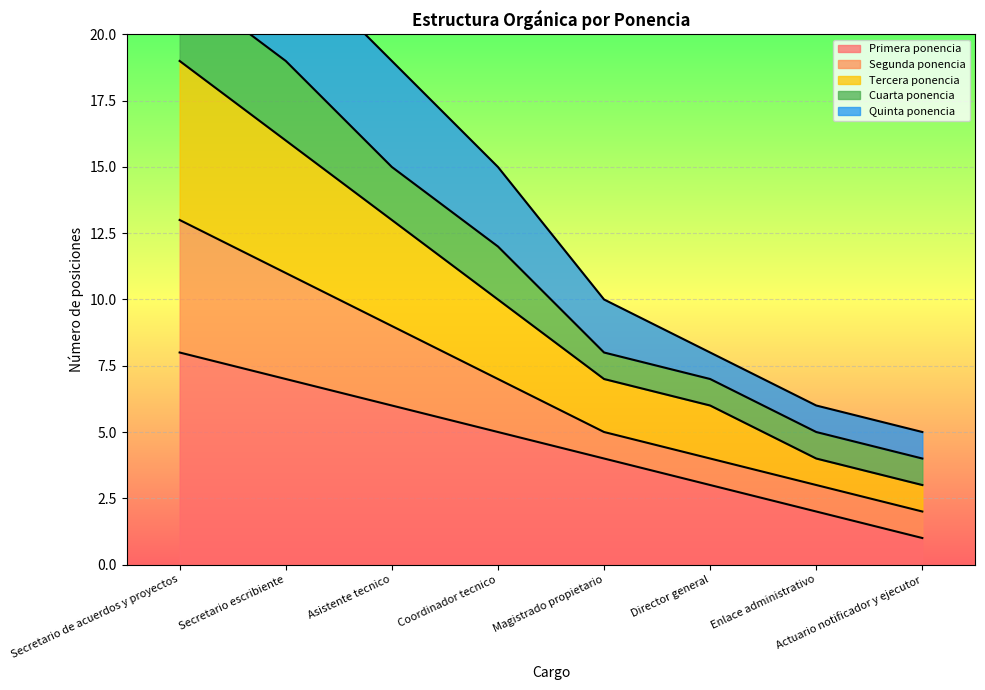

Where does the Primera ponencia series first go above 5?

Secretario de acuerdos y proyectos